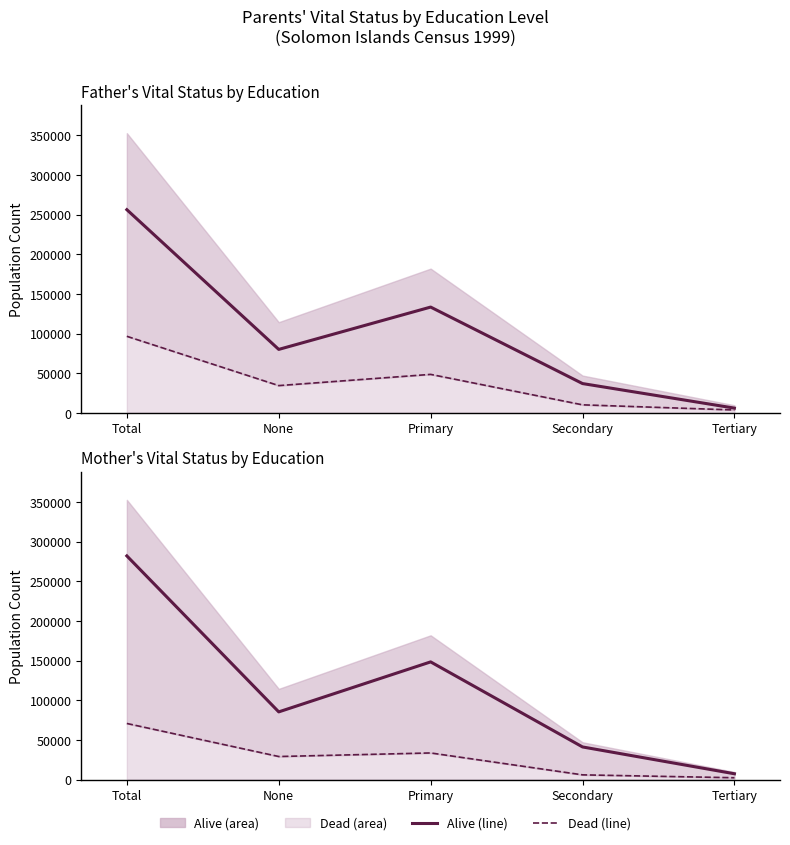

Which series has the largest range (max minus min)?

Mother Alive